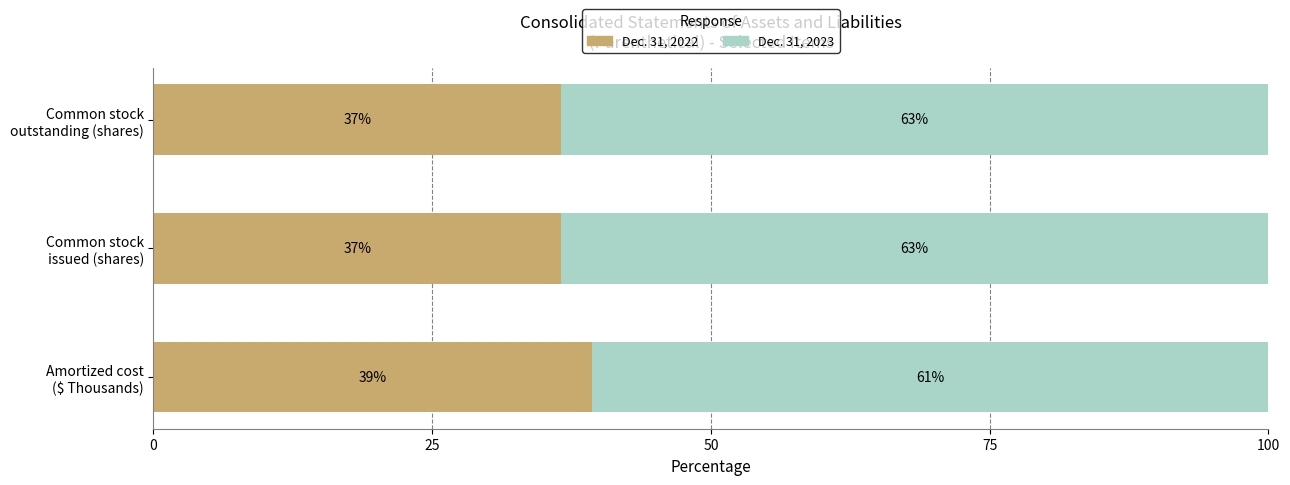

What are all the series names shown in the legend?

Dec. 31, 2022, Dec. 31, 2023